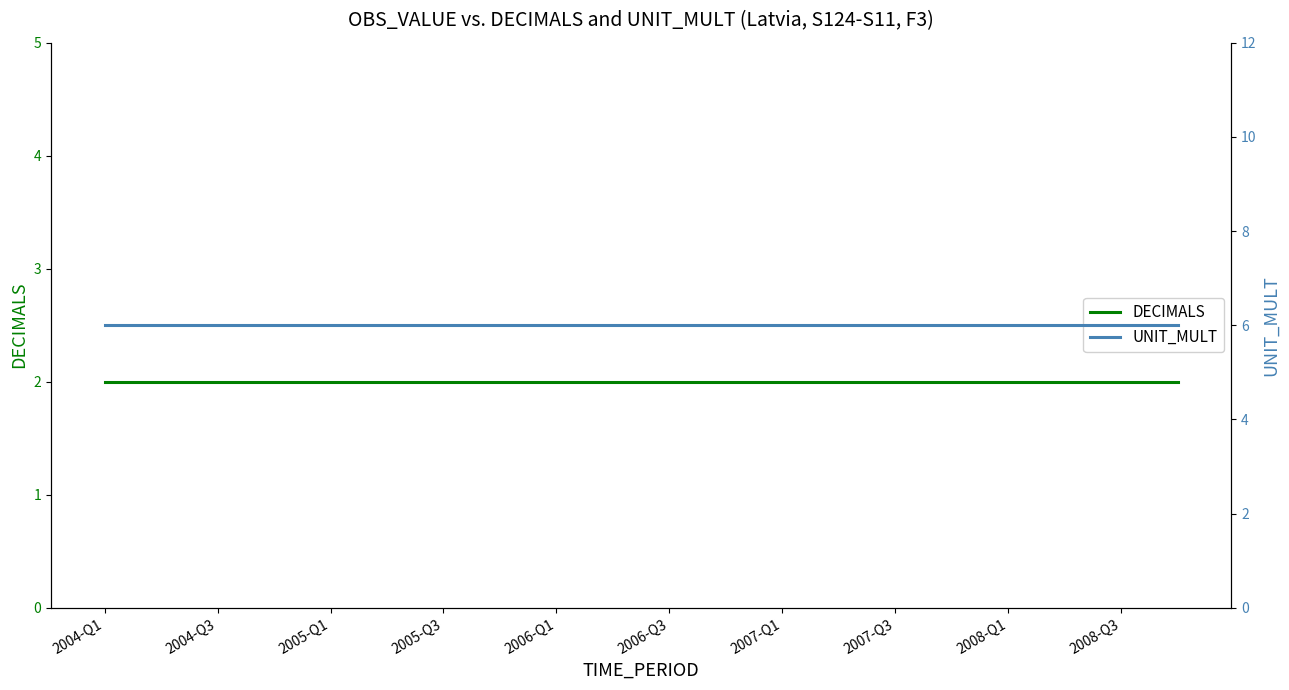

Is the value of UNIT_MULT at 2006-Q1 greater than the value of DECIMALS at 19?

Yes